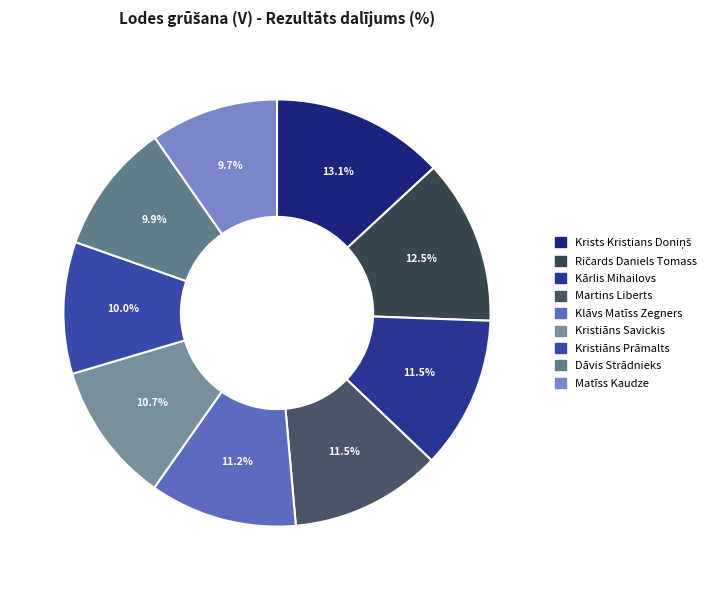

How many segments does this pie chart have?

9